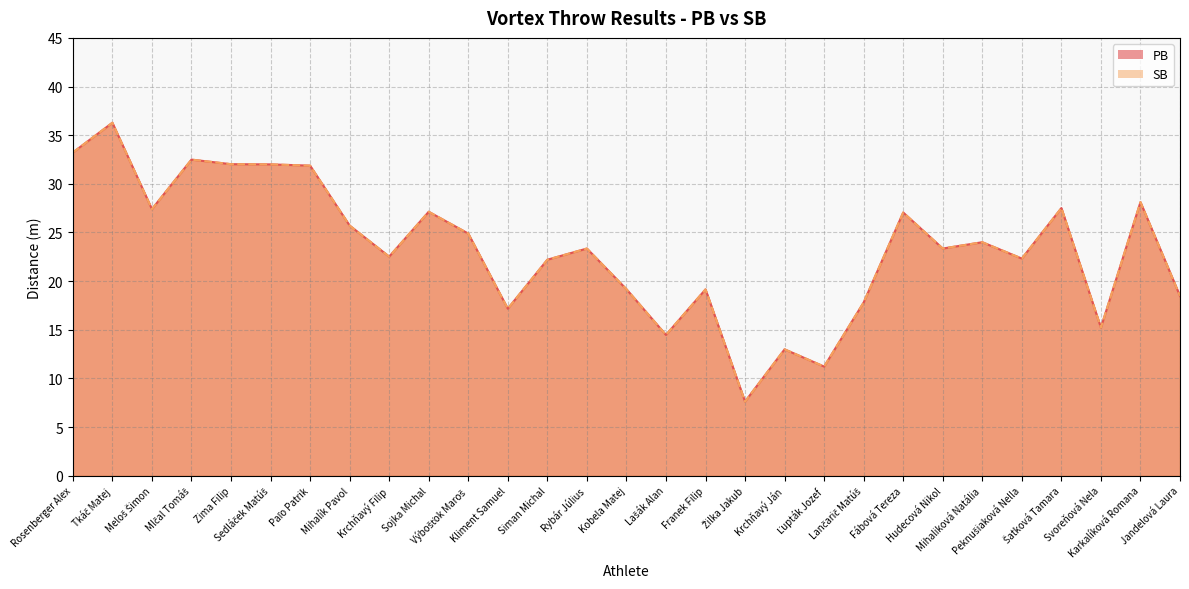

At which label does SB reach its minimum?

Žilka Jakub